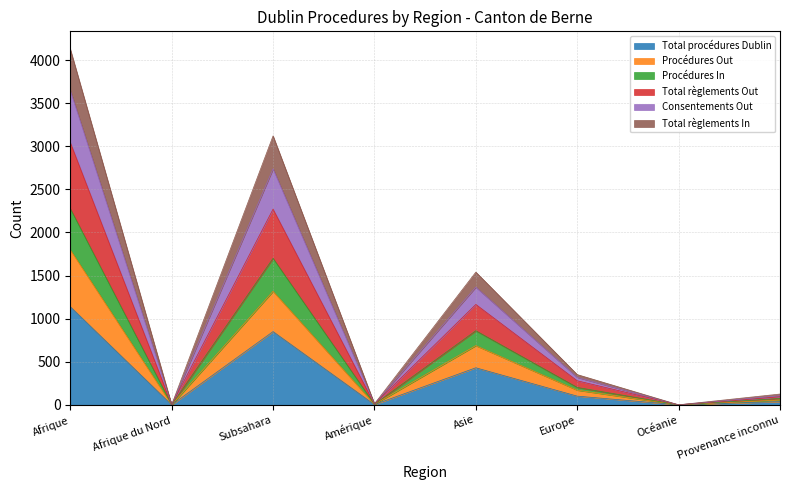

In Consentements Out, how many points are higher than both neighbors (excluding endpoints)?

2